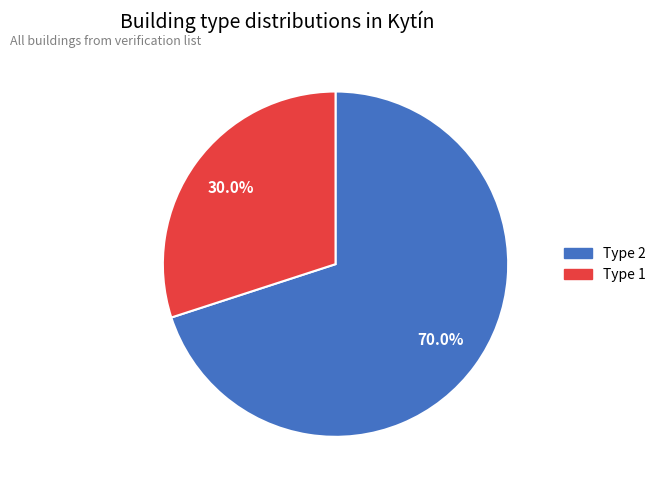

Is there any slice that represents more than half of the pie?

Yes